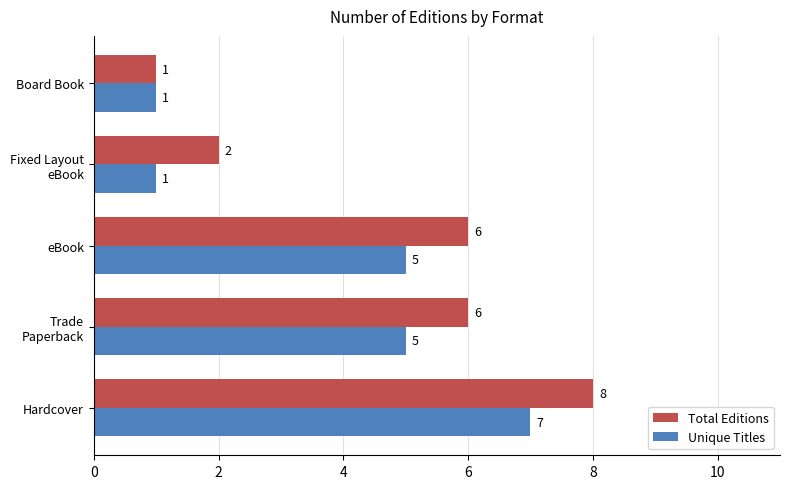

Which series has the widest spread of values?

Total Editions